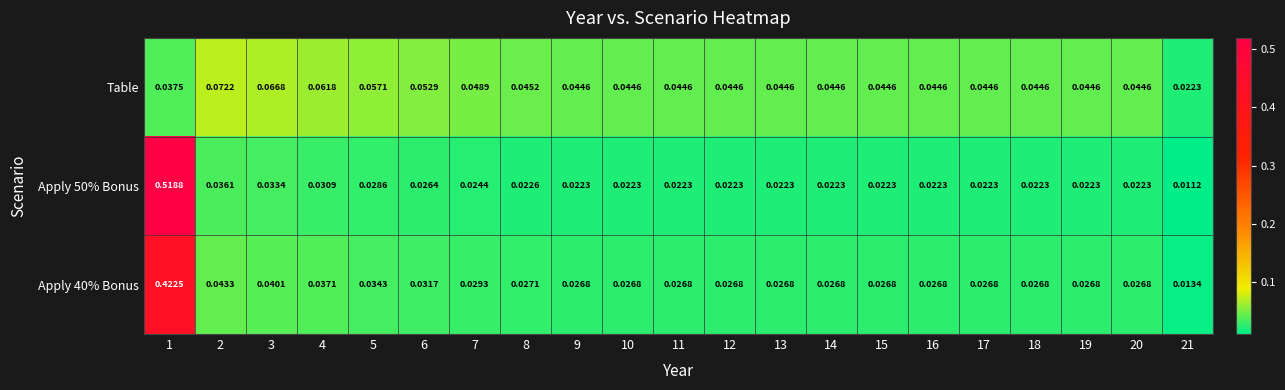

Is the value of Apply 40% Bonus at 1 greater than the value of Apply 50% Bonus at 7?

Yes